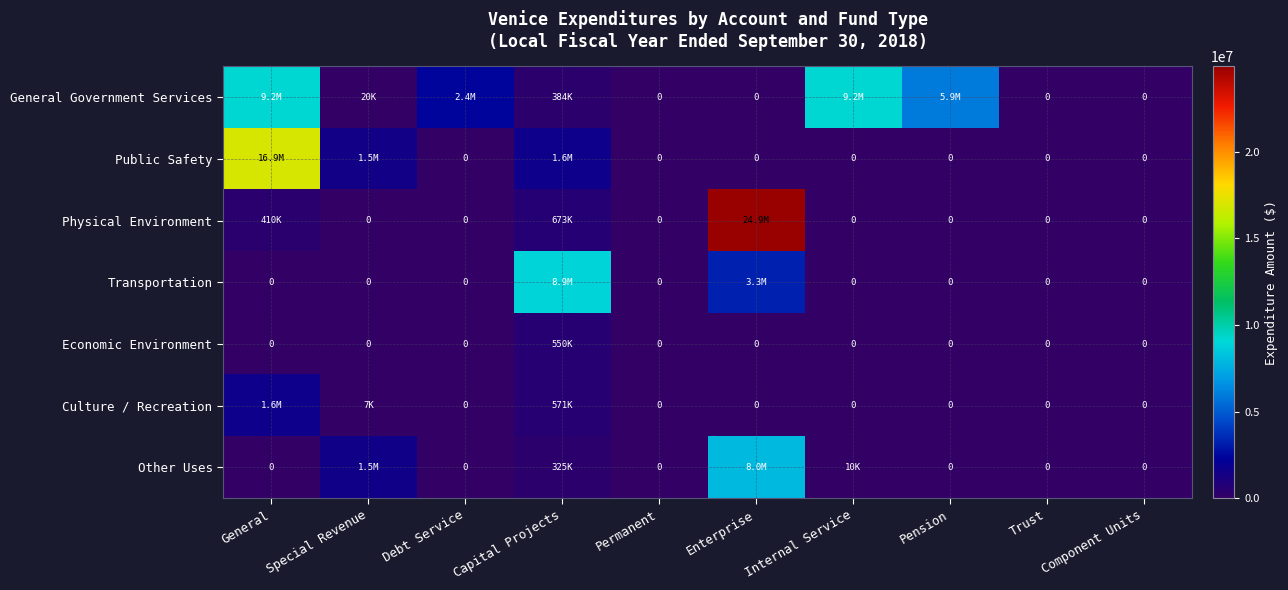

True or false: Transportation has a value of 0 at Trust.

True